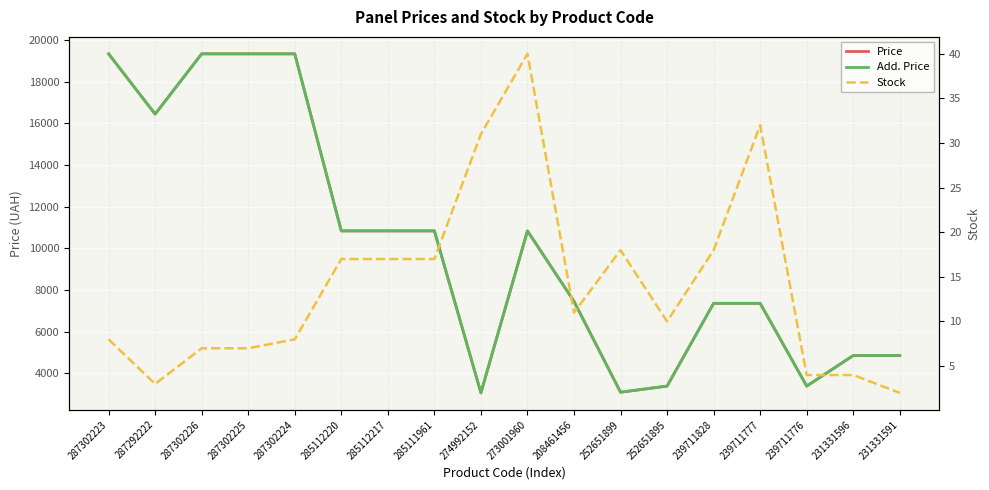

Which series has the widest spread of values?

Price